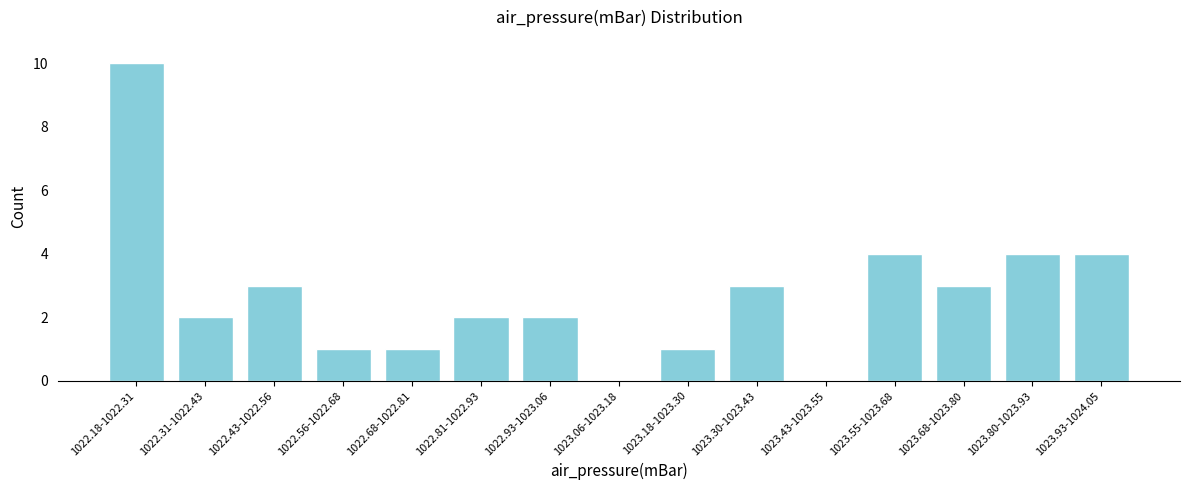

Reading left to right, what are all the values shown in this chart?

1022.18-1022.31=10	1022.31-1022.43=2	1022.43-1022.56=3	1022.56-1022.68=1	1022.68-1022.81=1	1022.81-1022.93=2	1022.93-1023.06=2	1023.06-1023.18=0	1023.18-1023.30=1	1023.30-1023.43=3	1023.43-1023.55=0	1023.55-1023.68=4	1023.68-1023.80=3	1023.80-1023.93=4	1023.93-1024.05=4